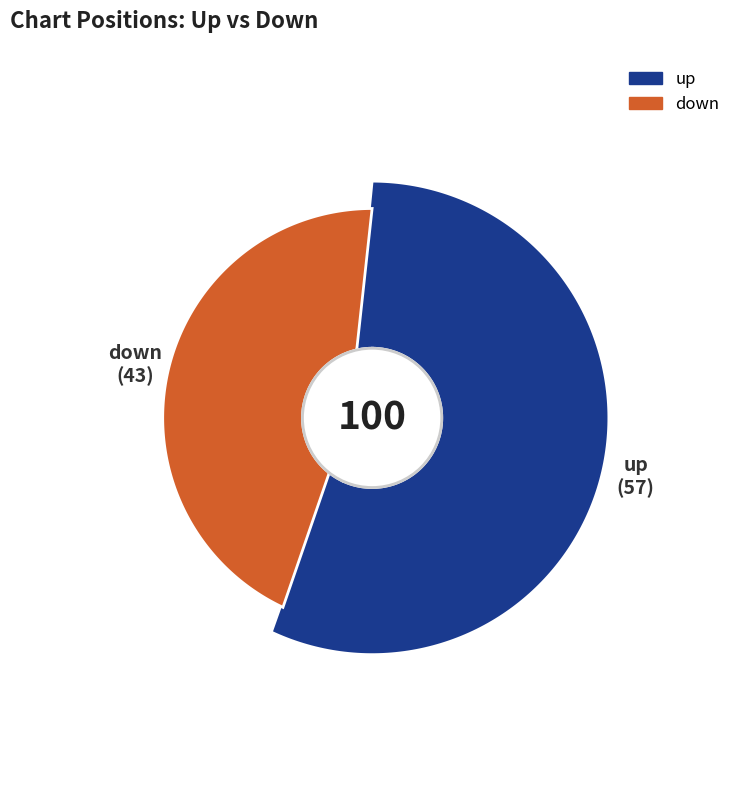

To the nearest percent, what portion does up represent?

57%